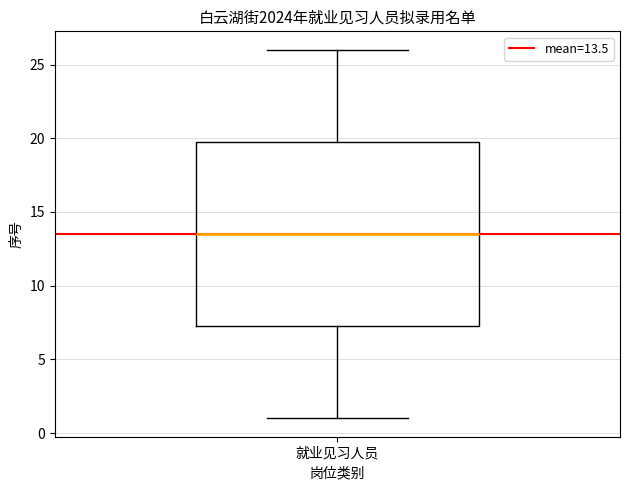

Where does the median line of the box for 就业见习人员 sit on the y-axis? The values are not printed on the chart, so give them approximately, as read against the axis.

13.5